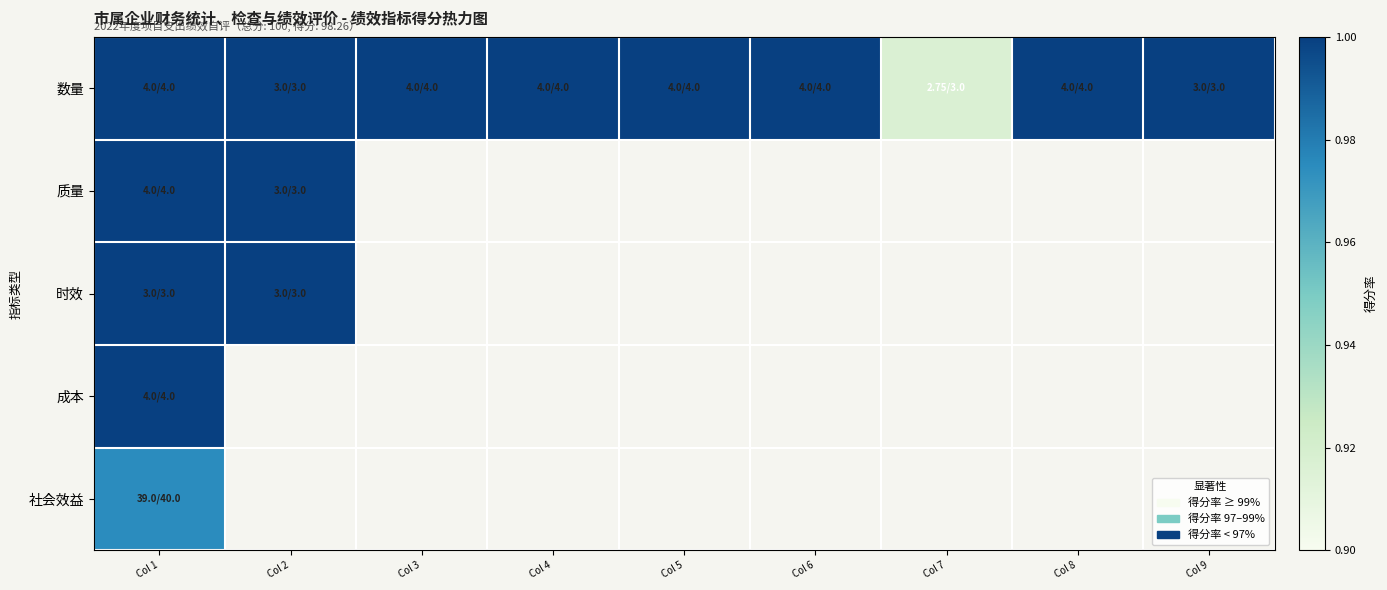

Rank the series by their maximum value, from lowest to highest.

社会效益, 数量, 质量, 时效, 成本